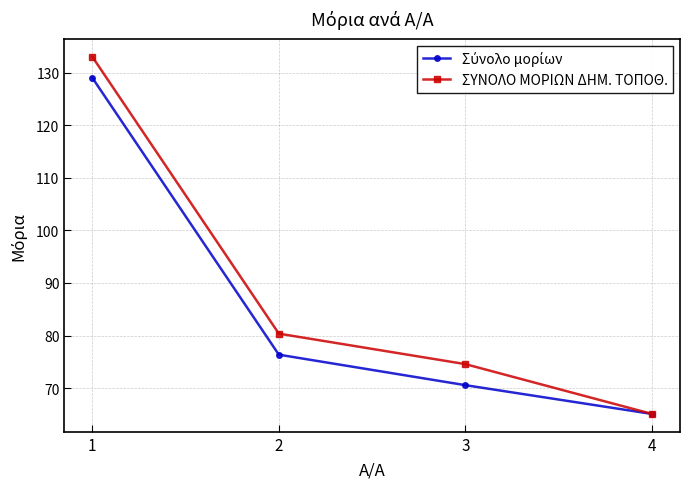

What is the minimum value for ΣΥΝΟΛΟ ΜΟΡΙΩΝ ΔΗΜ. ΤΟΠΟΘ.?

65.1